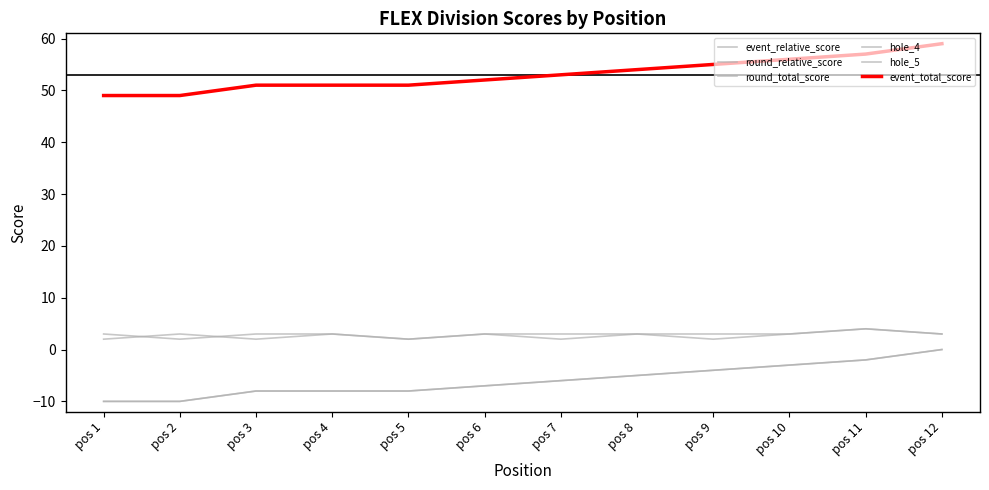

Does the chart have visible grid lines?

No